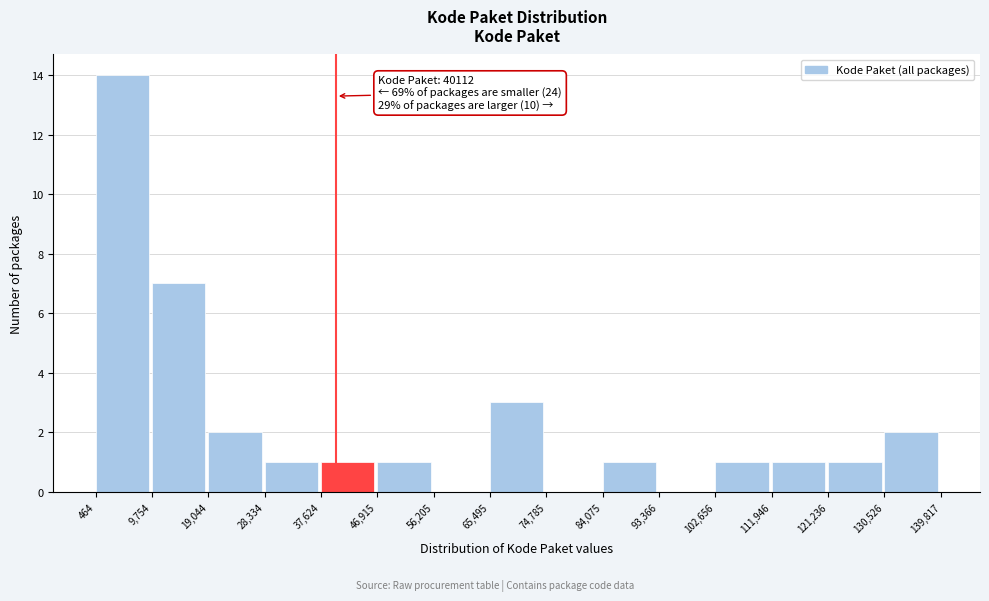

Which range on the x-axis has the tallest bar?

464 to 9,754